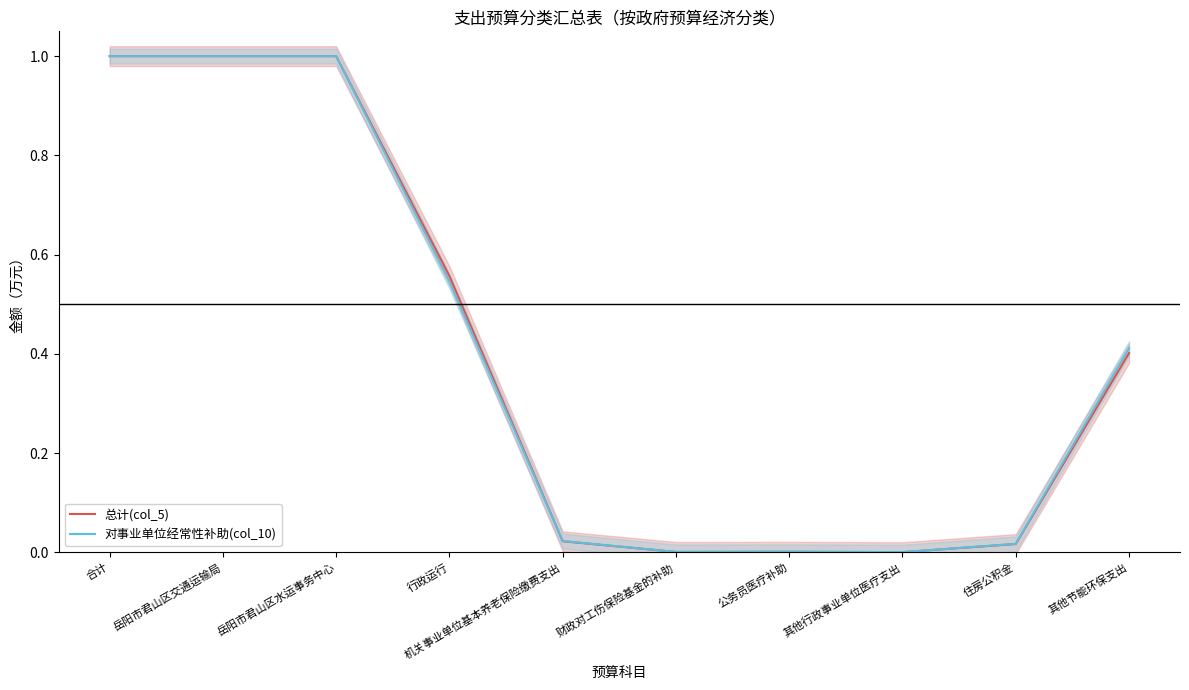

Which has a higher value, 机关事业单位基本养老保险缴费支出 or 行政运行?

行政运行